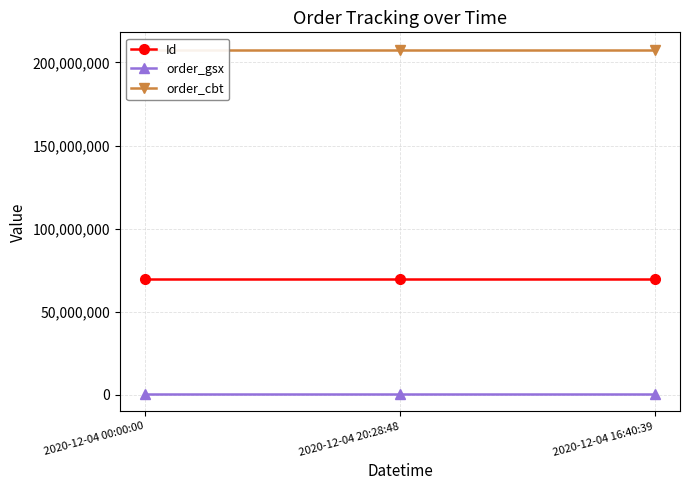

What is the sum of all order_gsx values?

1487283